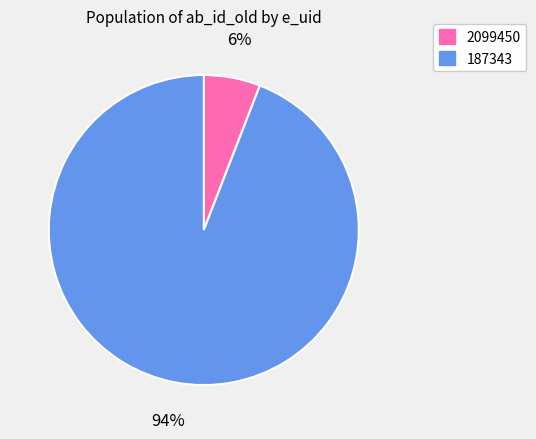

Count the number of slices in the pie.

2